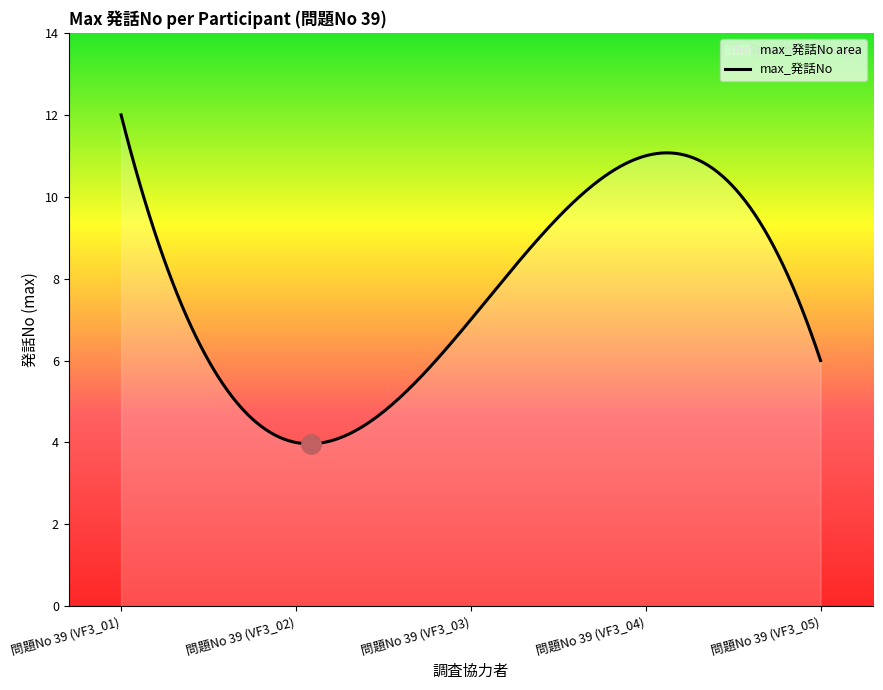

Reading left to right, extract all data points from this chart.

12	4	7	11	6